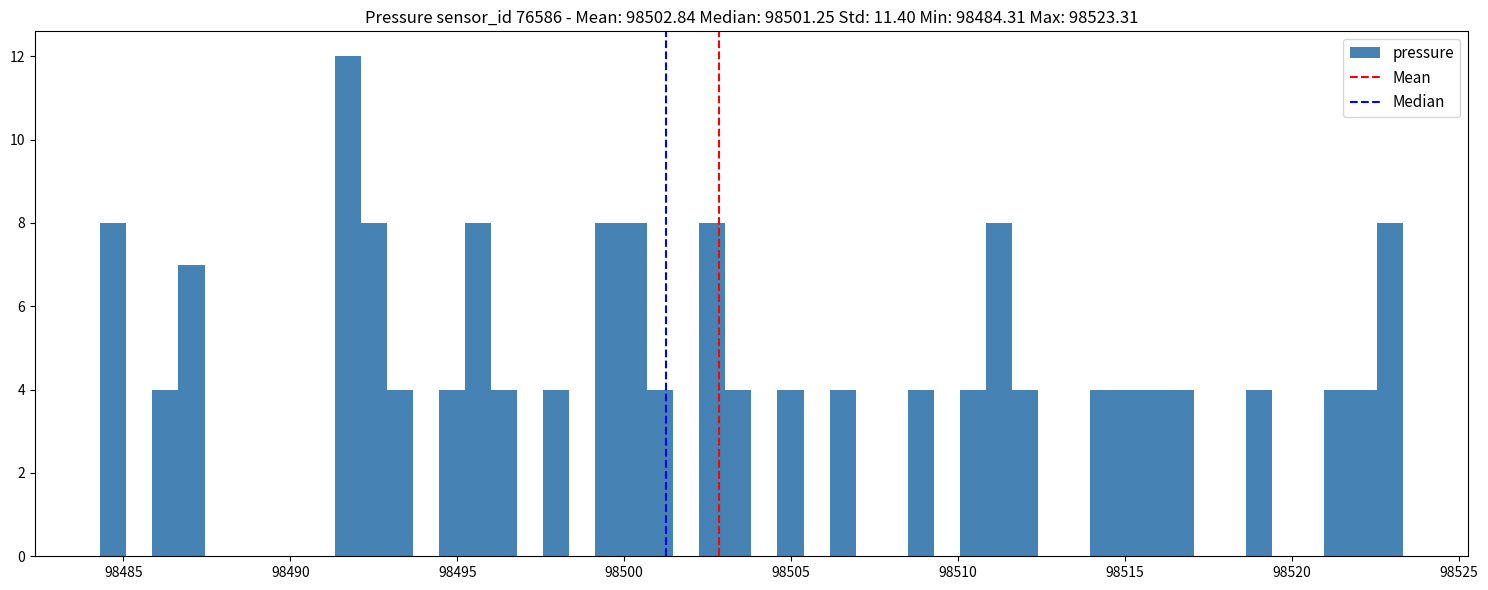

Read against the x-axis, roughly where is the centre of the tallest bar?

98491.5